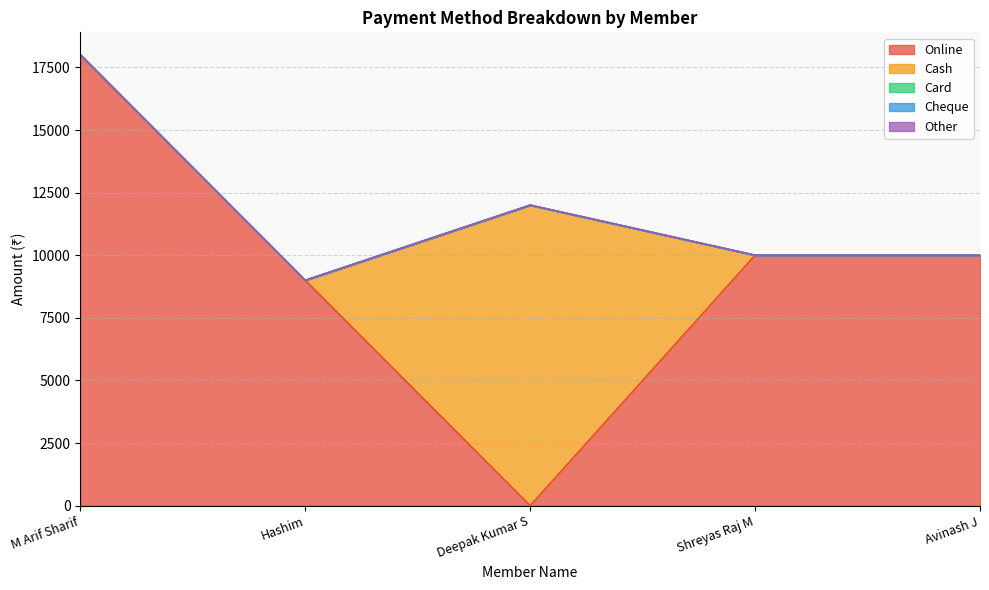

Which series has the widest spread of values?

Online